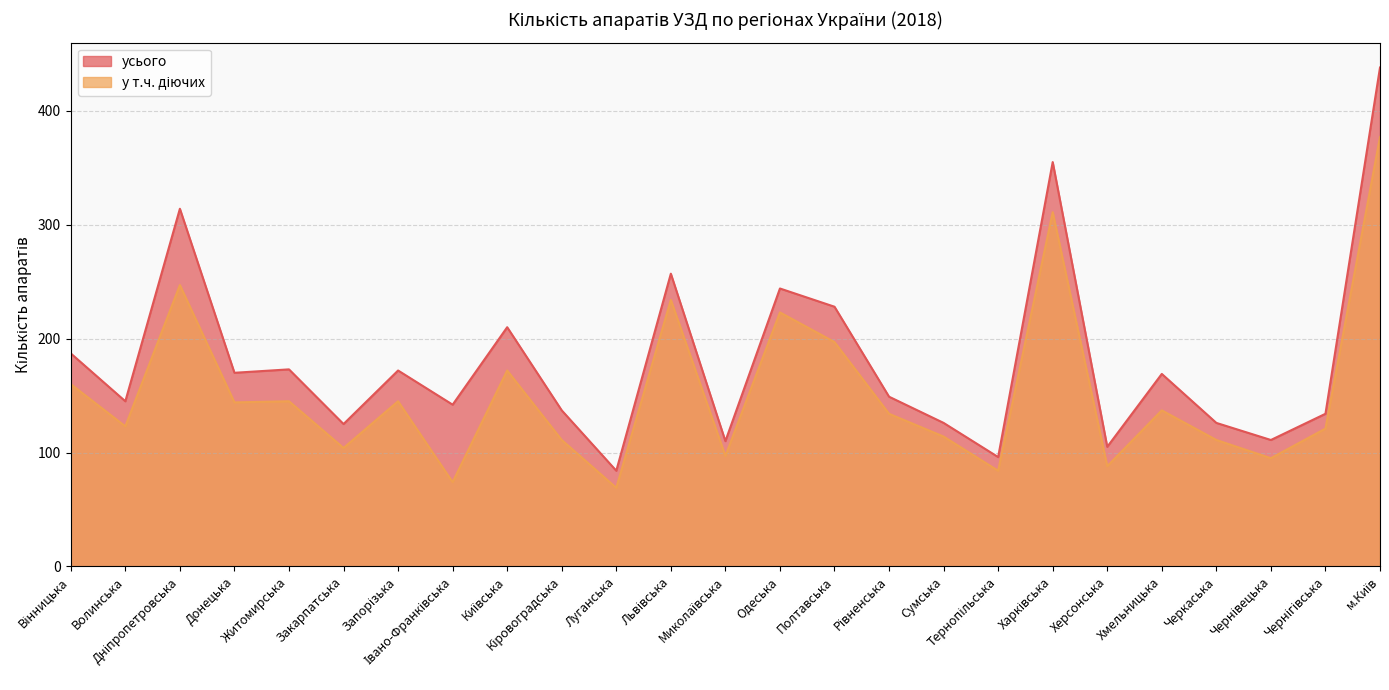

Reading left to right, transcribe all the data shown in this chart.

усього: Вінницька=187	Волинська=145	Дніпропетровська=314	Донецька=170	Житомирська=173	Закарпатська=125	Запорізька=172	Івано-Франківська=142	Київська=210	Кіровоградська=137	Луганська=84	Львівська=257	Миколаївська=110	Одеська=244	Полтавська=228	Рівненська=149	Сумська=126	Тернопільська=96	Харківська=355	Херсонська=105	Хмельницька=169	Черкаська=126	Чернівецька=111	Чернігівська=134	м.Київ=438
у т.ч. діючих: Вінницька=160	Волинська=123	Дніпропетровська=247	Донецька=144	Житомирська=145	Закарпатська=104	Запорізька=145	Івано-Франківська=74	Київська=172	Кіровоградська=111	Луганська=69	Львівська=234	Миколаївська=97	Одеська=223	Полтавська=197	Рівненська=134	Сумська=114	Тернопільська=84	Харківська=311	Херсонська=88	Хмельницька=137	Черкаська=111	Чернівецька=95	Чернігівська=121	м.Київ=377